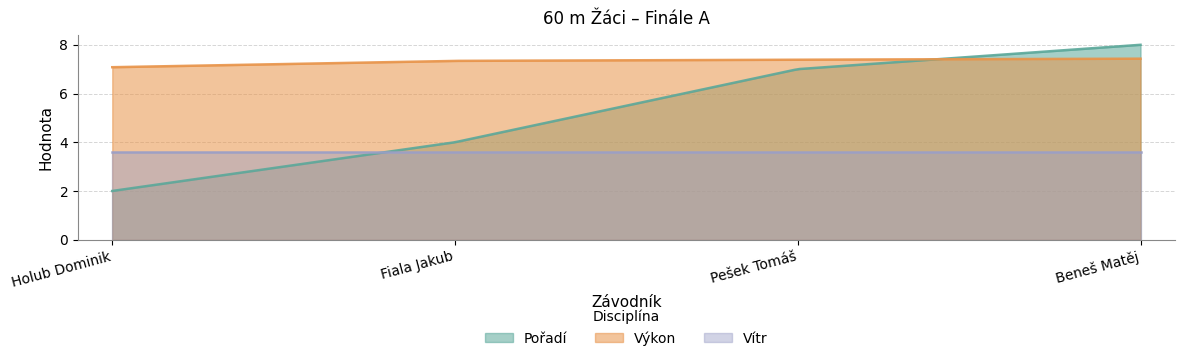

Where is Vítr nearest to the value 3?

Holub Dominik